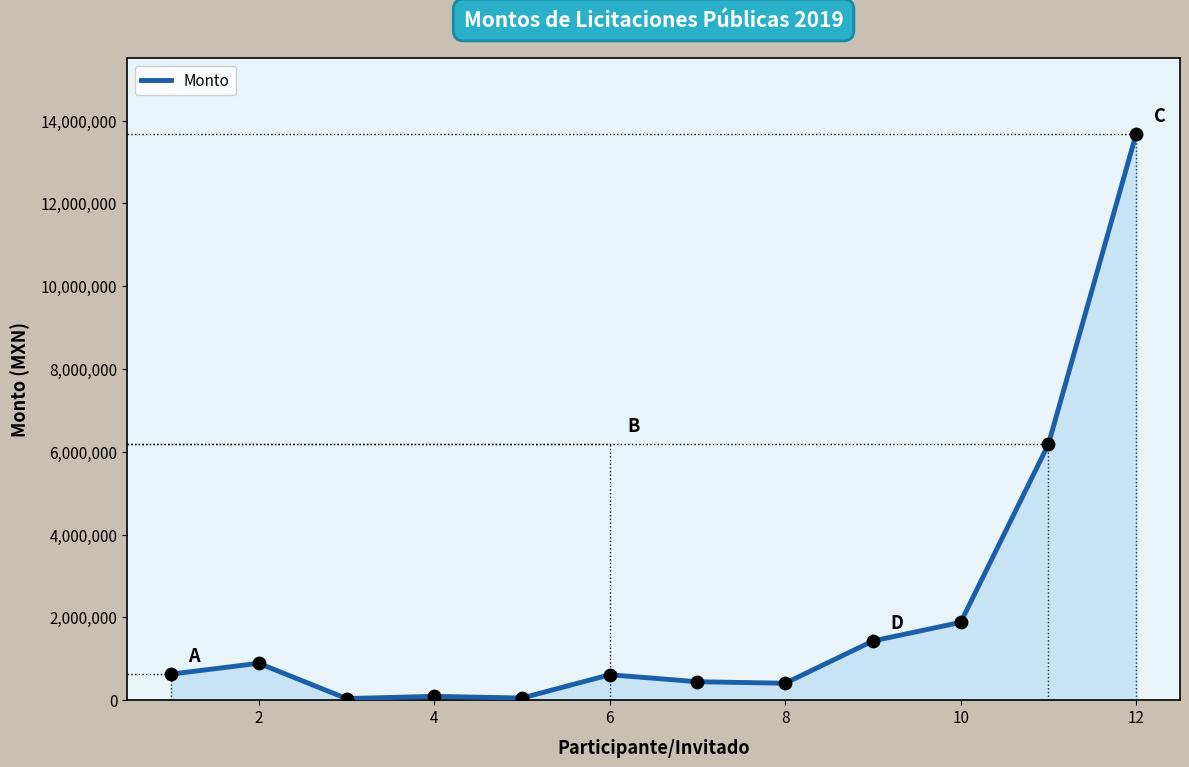

What is the difference between the maximum and minimum values?

13635414